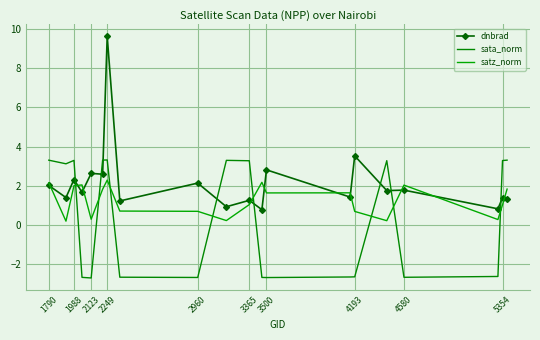

Reading left to right, list all the values displayed in this chart.

dnbrad: 2.0	1.4	2.3	1.7	2.6	2.6	9.6	1.2	2.1	0.9	1.2	0.8	2.8	1.4	3.5	1.7	1.8	0.8	1.4	1.3
sata_norm: 3.3	3.1	3.3	-2.7	-2.7	3.3	3.3	-2.7	-2.7	3.3	3.3	-2.7	-2.7	-2.7	-2.7	3.3	-2.7	-2.7	3.3	3.3
satz_norm: 2.1	0.2	2.0	2.0	0.3	1.8	2.3	0.7	0.7	0.2	1.0	2.2	1.6	1.6	0.7	0.2	2.0	0.3	1.0	1.8